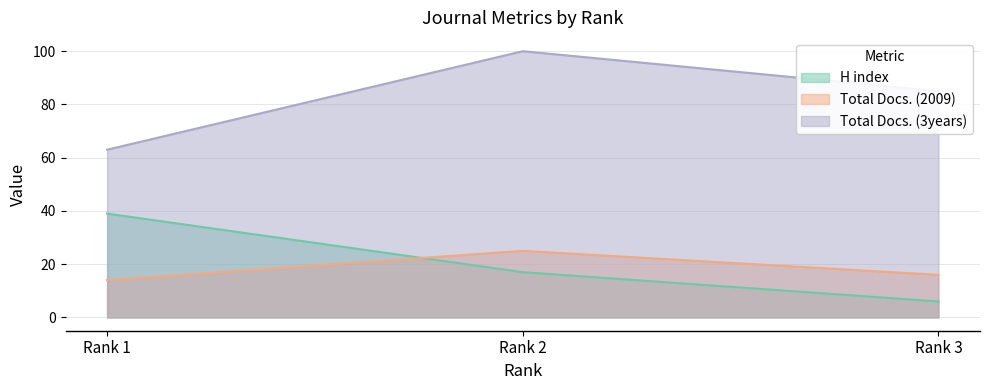

What value does the H index series have at Rank 2, to the nearest 10?

20